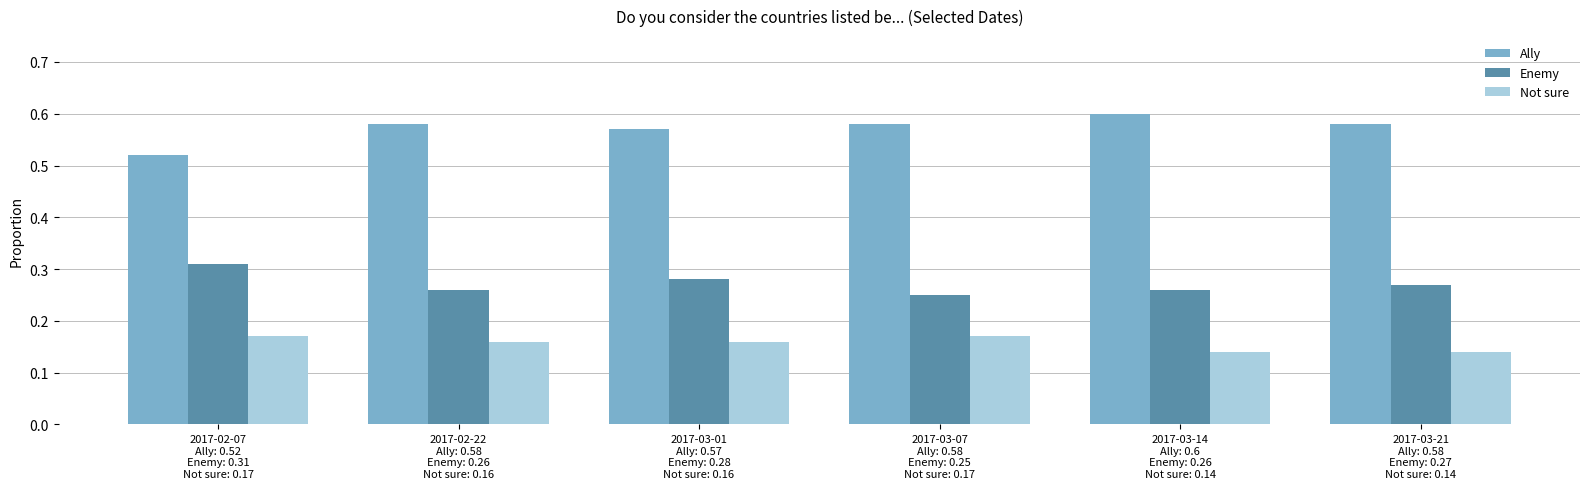

How many bars are there in total?

18